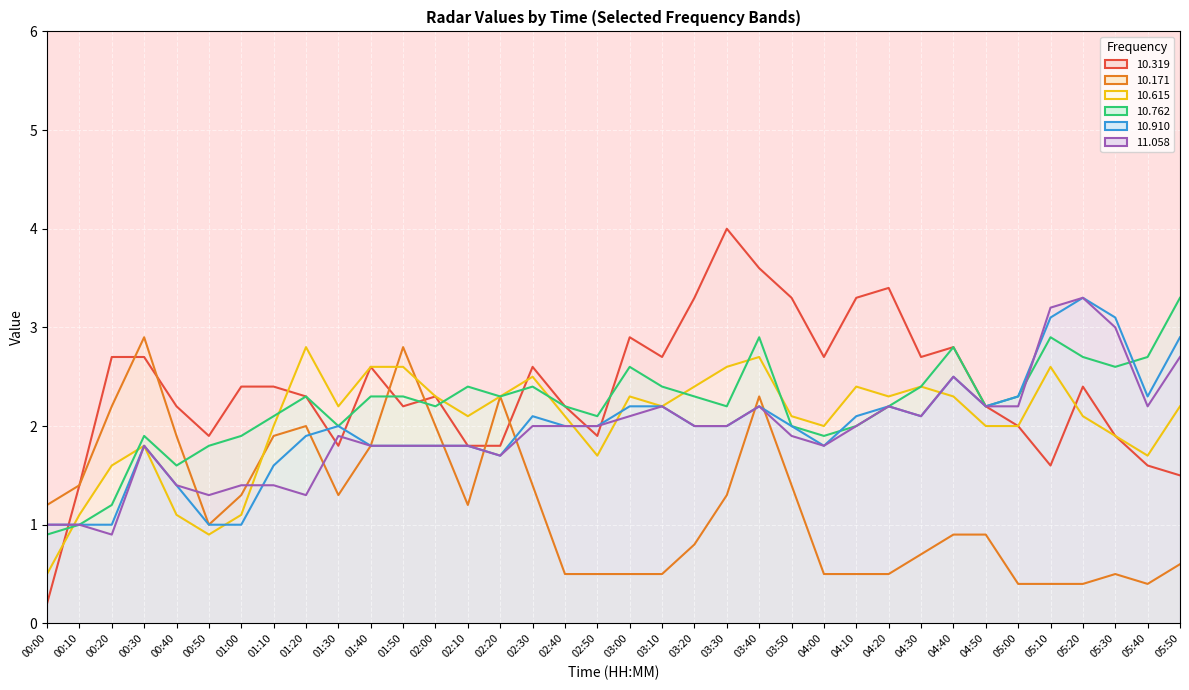

The value of 10.319 at 05:00 is 0.9. True or false?

False